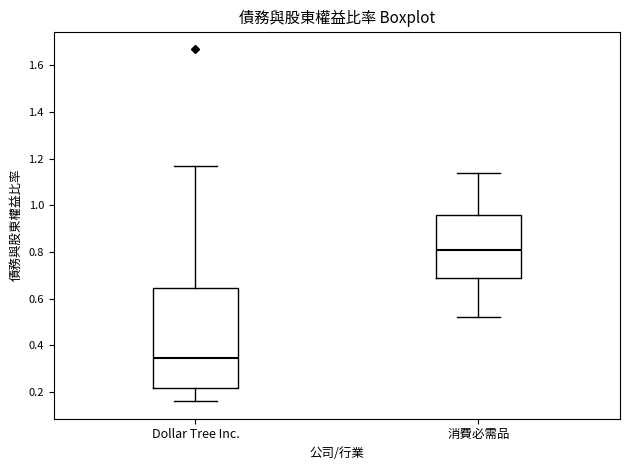

Reading left to right, transcribe this box plot: for each box, give where its median line is, the range the box spans, and where its two whiskers end, as read against the y-axis. The values are not printed on the chart, so give them approximately, as read against the axis.

Dollar Tree Inc.: median 0.34, box 0.22 to 0.64, whiskers 0.16 to 1.18
消費必需品: median 0.82, box 0.68 to 0.96, whiskers 0.52 to 1.14